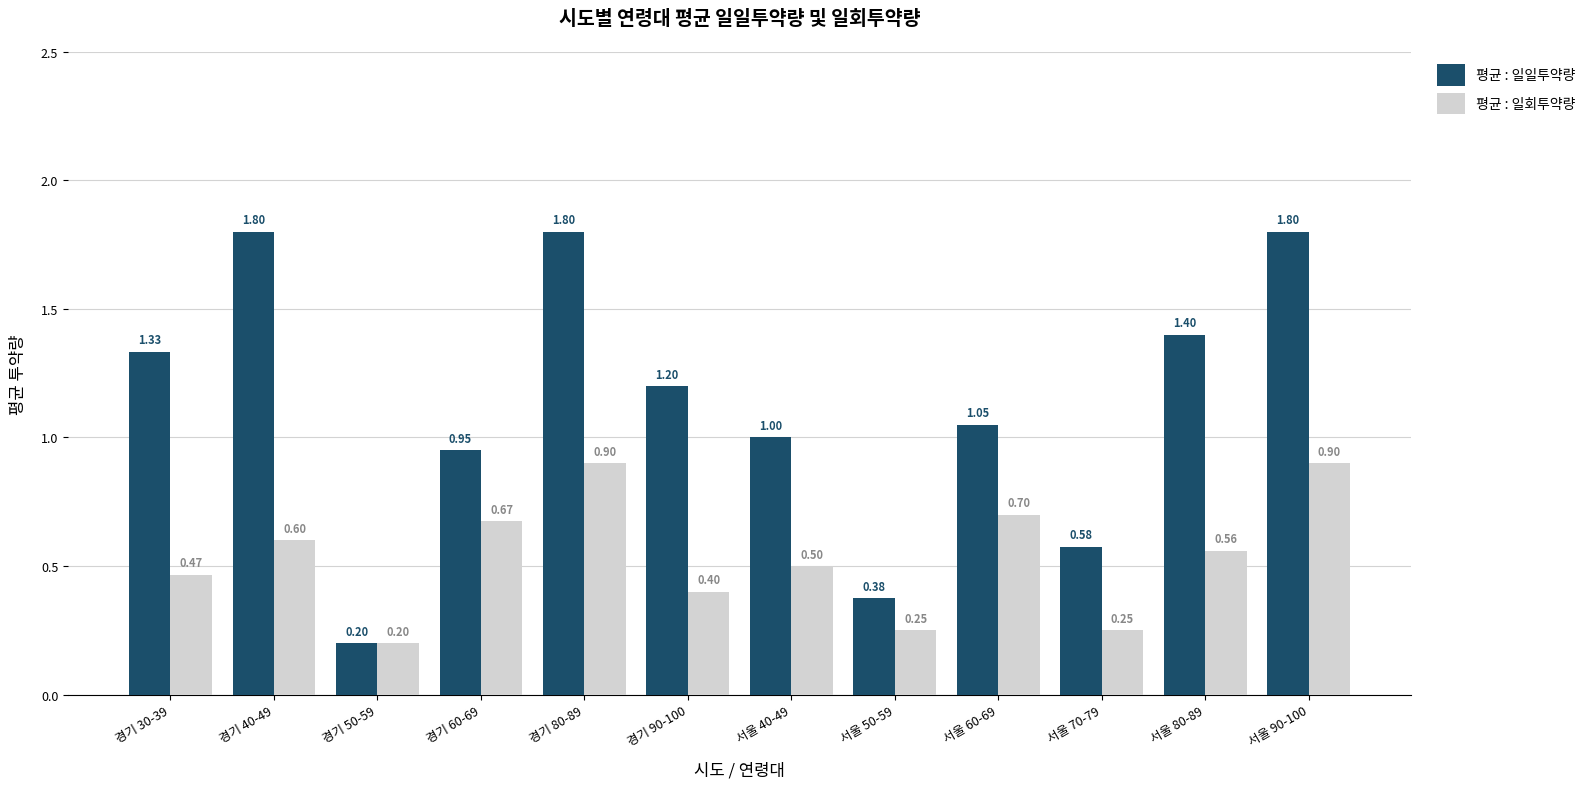

Is the value of 평균 : 일일투약량 at 서울 50-59 greater than the value of 평균 : 일회투약량 at 경기 50-59?

Yes